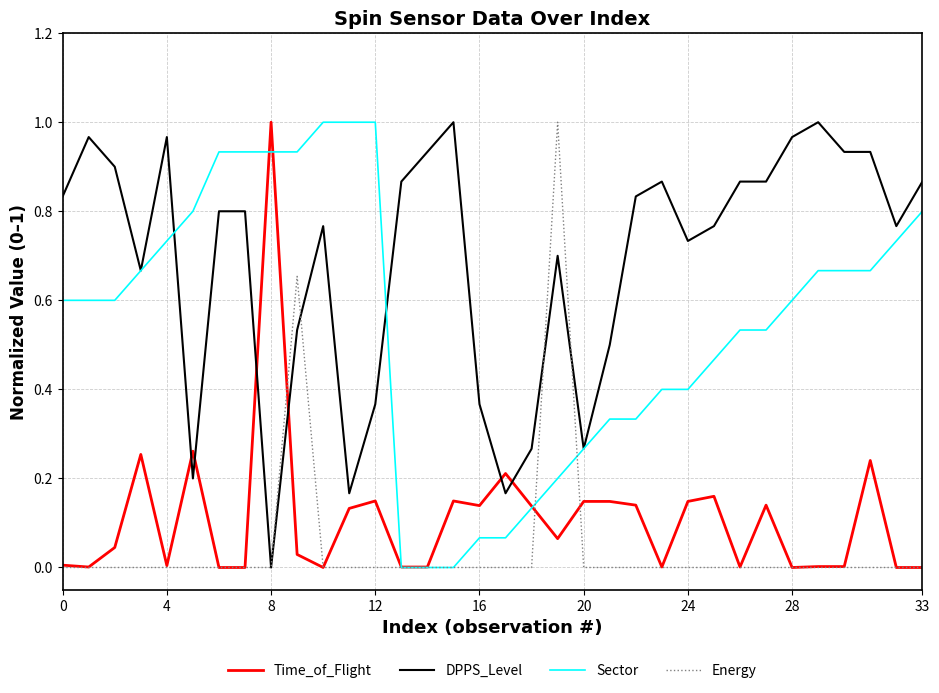

What is the sum of all Energy values?

1.7